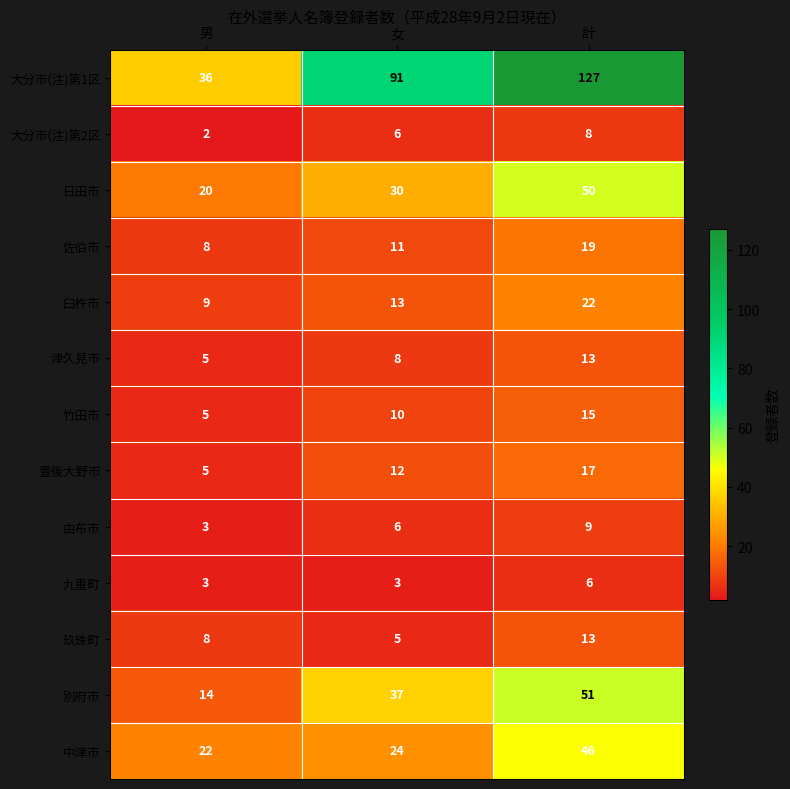

Which series has the widest spread of values?

大分市(注)第1区